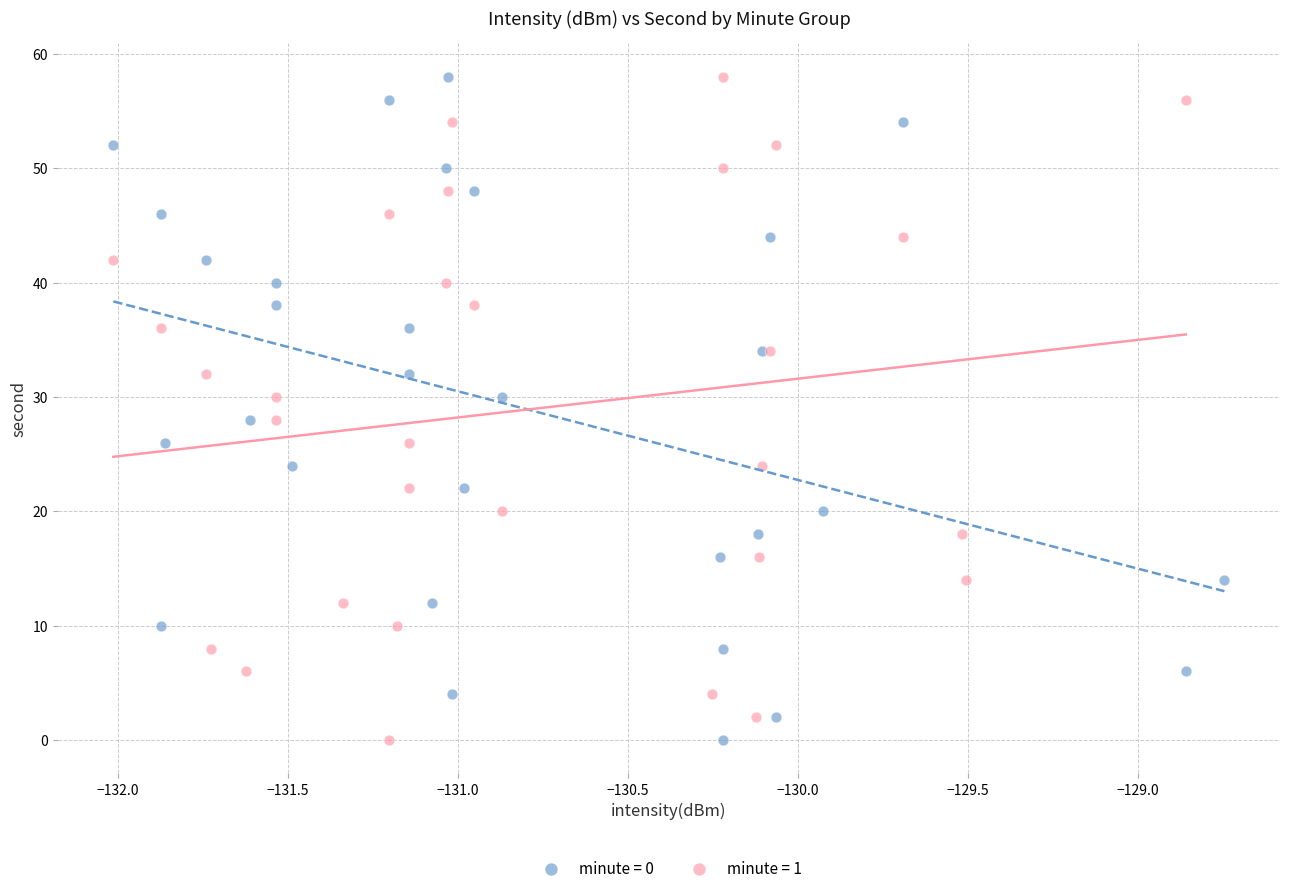

What are all the series names shown in the legend?

minute = 0, minute = 1